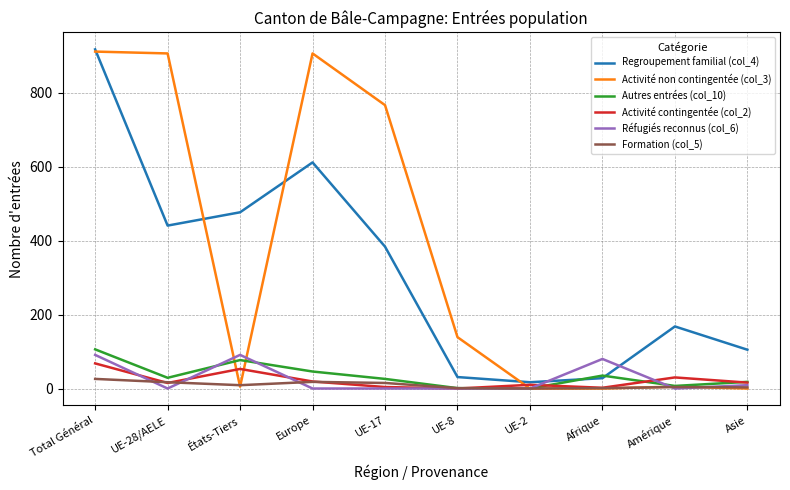

What is the greatest value displayed?

918